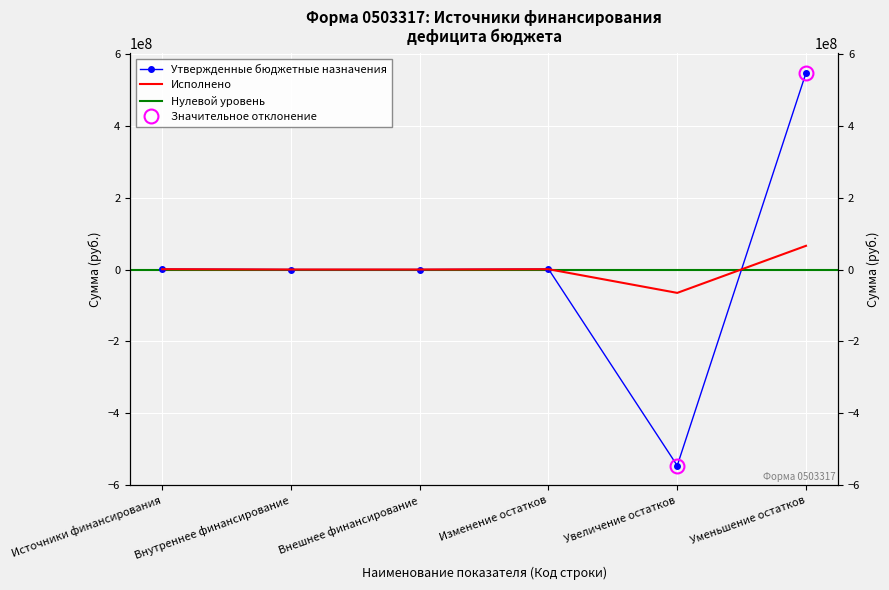

What is the value of the Исполнено point at the 5th from the left?

-65026219.0